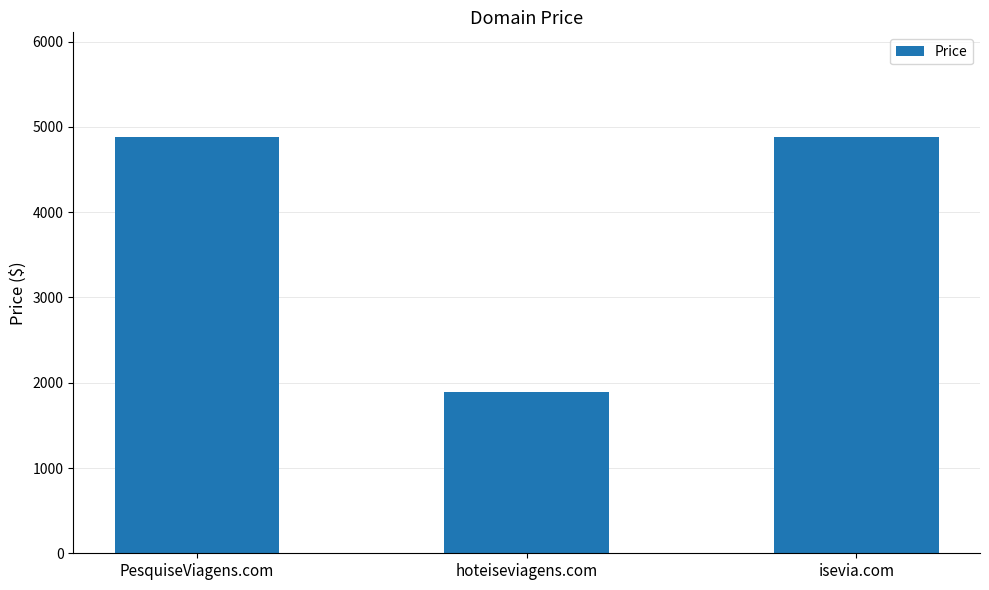

What position from the right is PesquiseViagens.com?

3